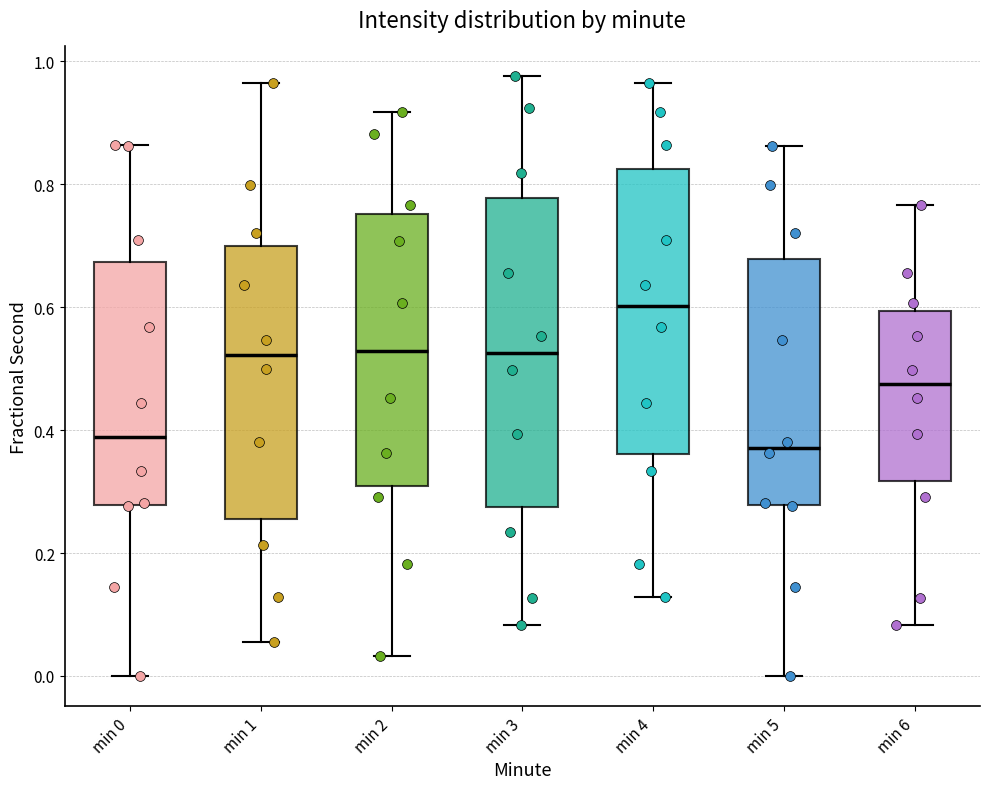

Where is the upper edge of the box for min 3 on the y-axis? The values are not printed on the chart, so give them approximately, as read against the axis.

0.78